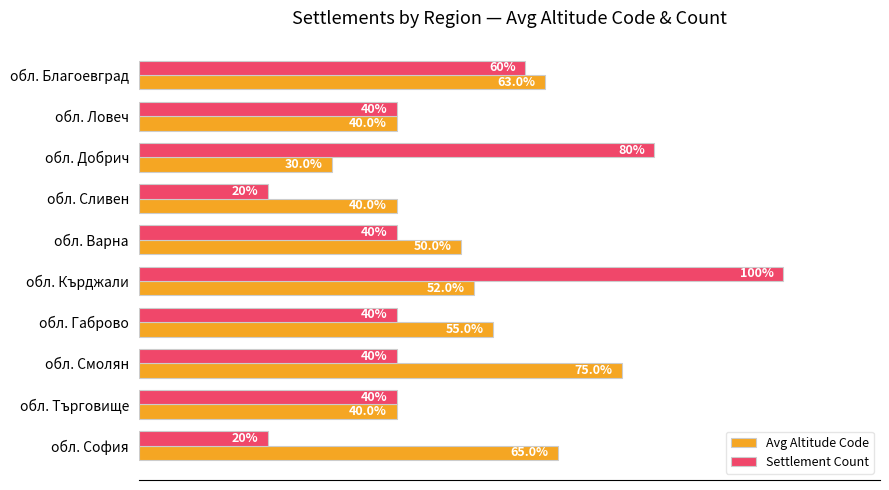

Between обл. Благоевград and обл. Ловеч, which series saw the biggest shift?

Avg Altitude Code